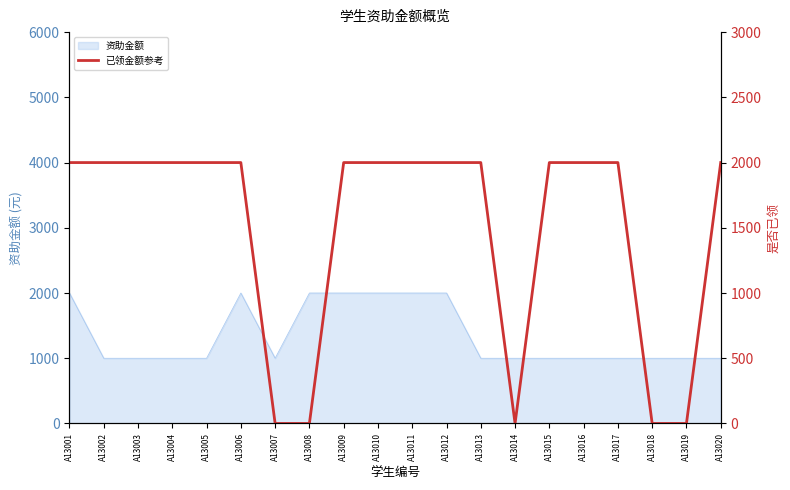

The value at A13002 is 3471. True or false?

False